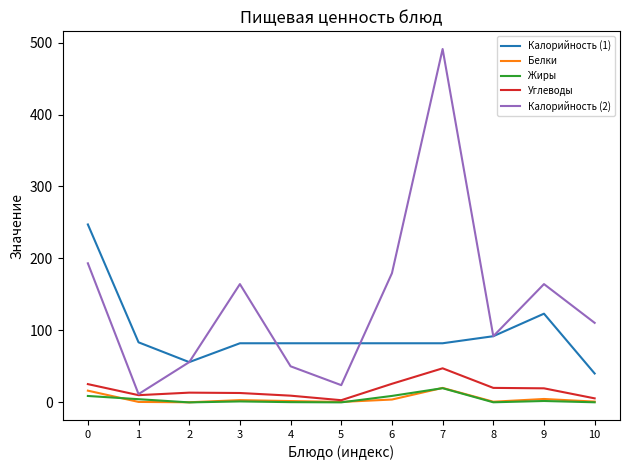

Which series has the largest total across all categories?

Калорийность (2)